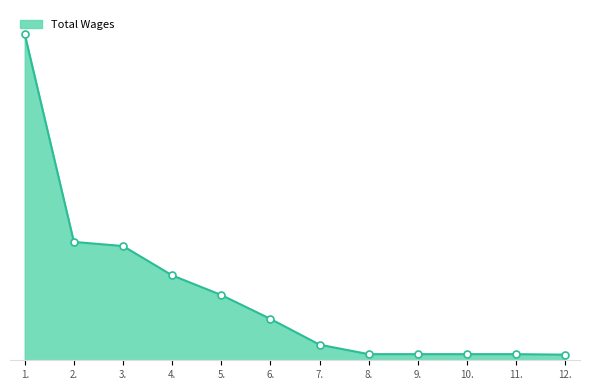

What is the change in value from 7. to 10.?

-4734